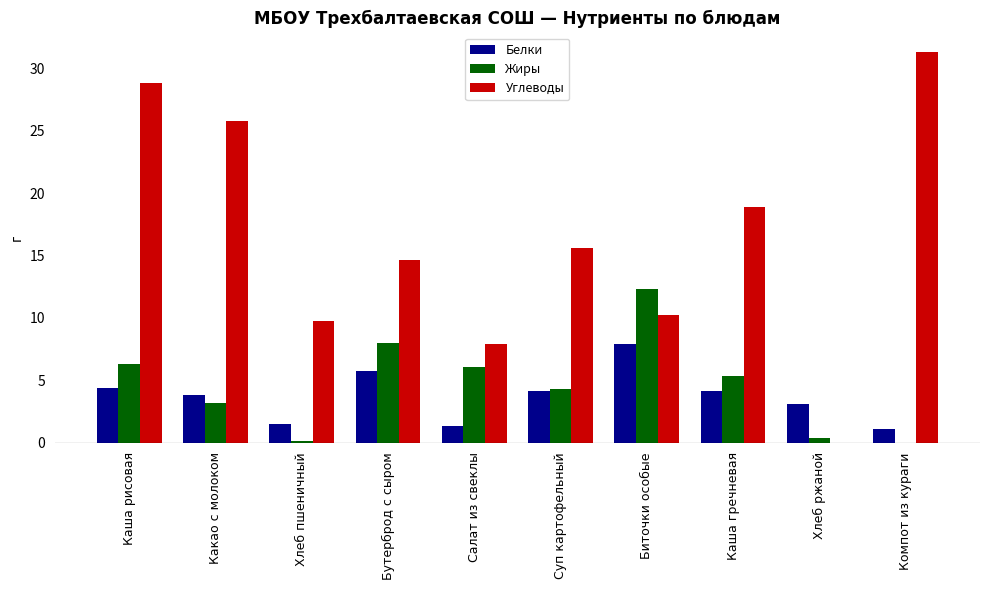

Read the Углеводы value at Какао с молоком.

25.8